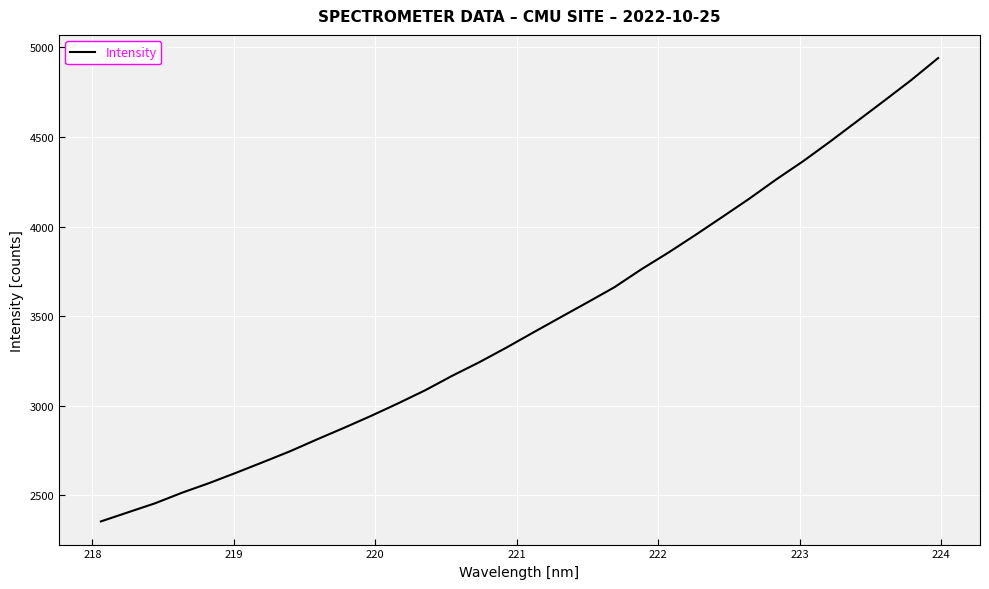

What is the maximum value shown in the chart?

4940.5